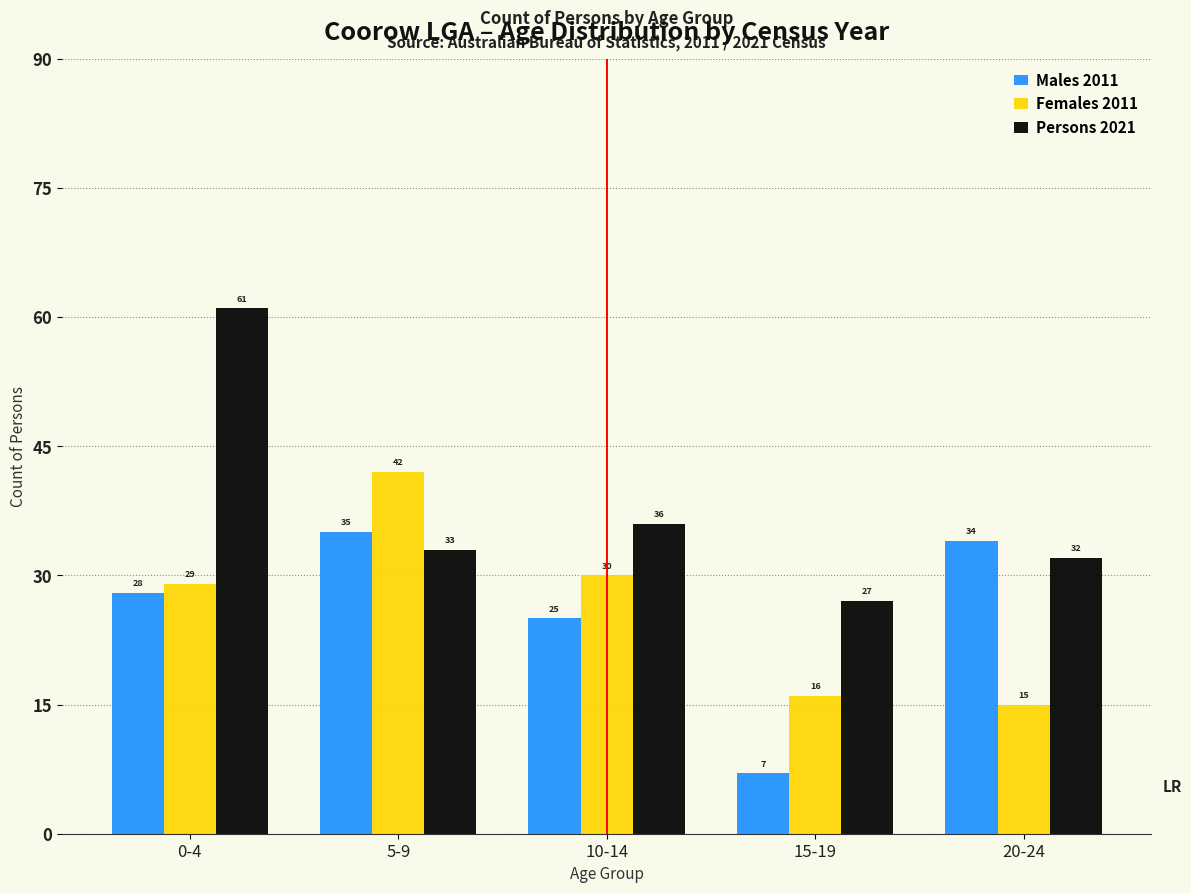

Reading left to right, list all the values displayed in this chart.

Males 2011: 28	35	25	7	34
Females 2011: 29	42	30	16	15
Persons 2021: 61	33	36	27	32